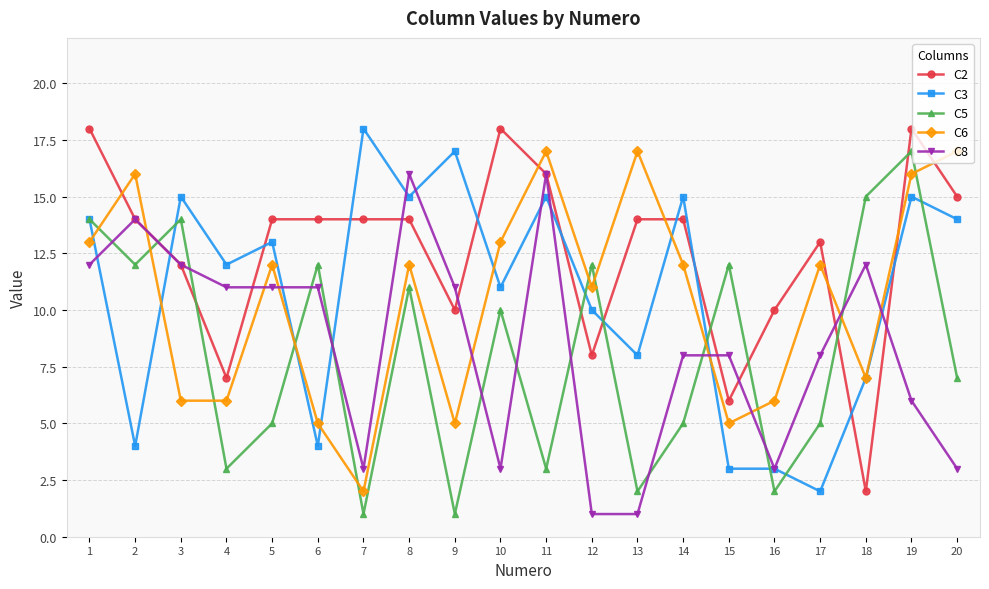

At 13, list the series in order from largest to smallest.

C6, C2, C3, C5, C8